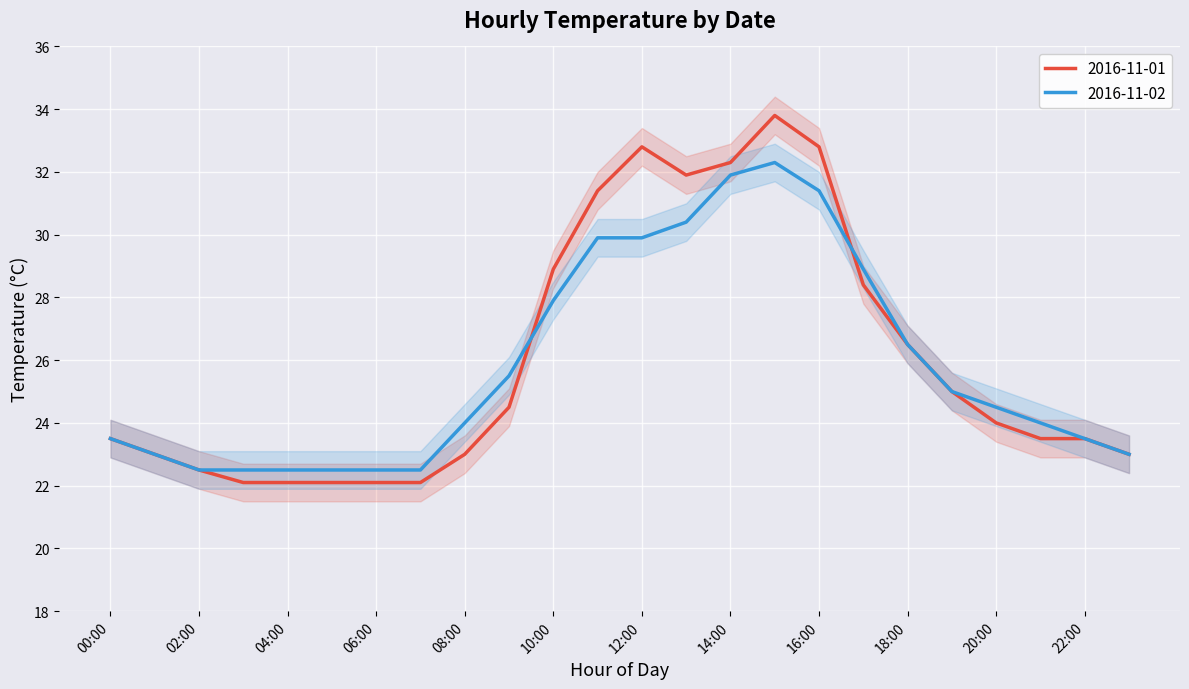

Rank the series by their maximum value, from highest to lowest.

2016-11-01, 2016-11-02